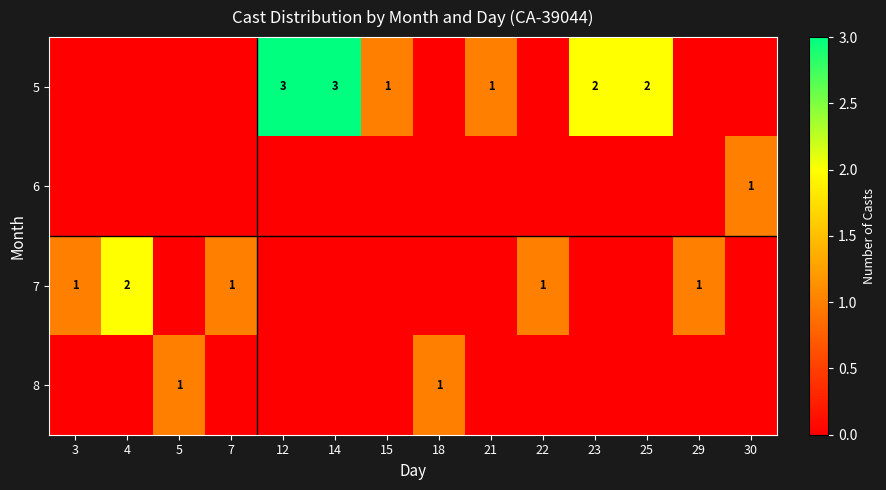

Which series has the widest spread of values?

5